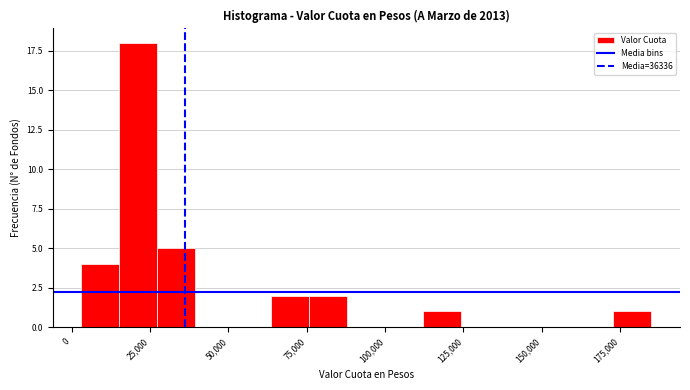

Read against the x-axis, roughly where is the centre of the tallest bar?

20000